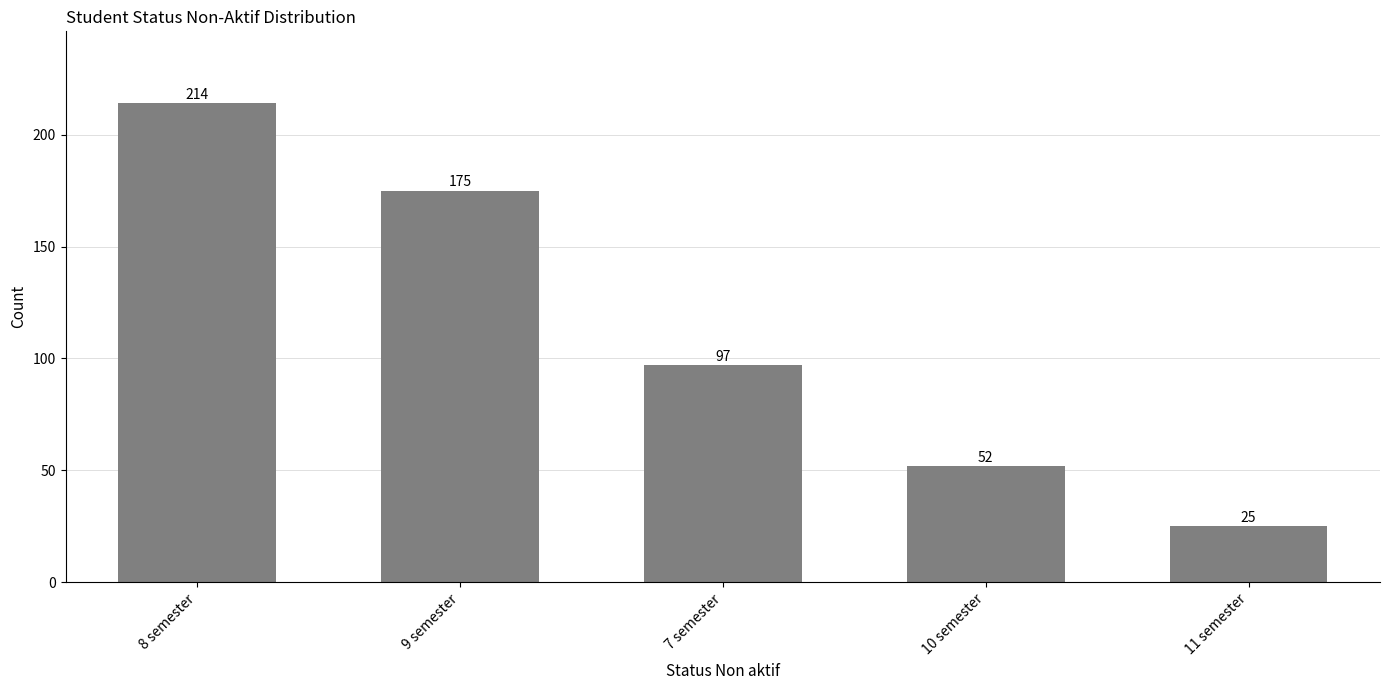

At which label does the data first exceed 97?

8 semester